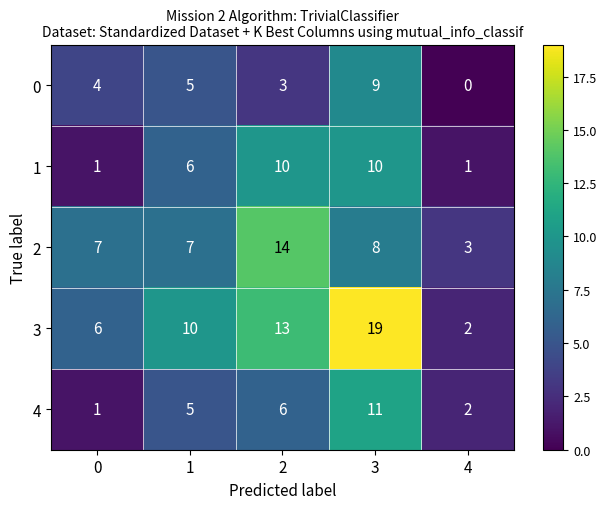

Is it true that 1 equals 1 at 4?

True